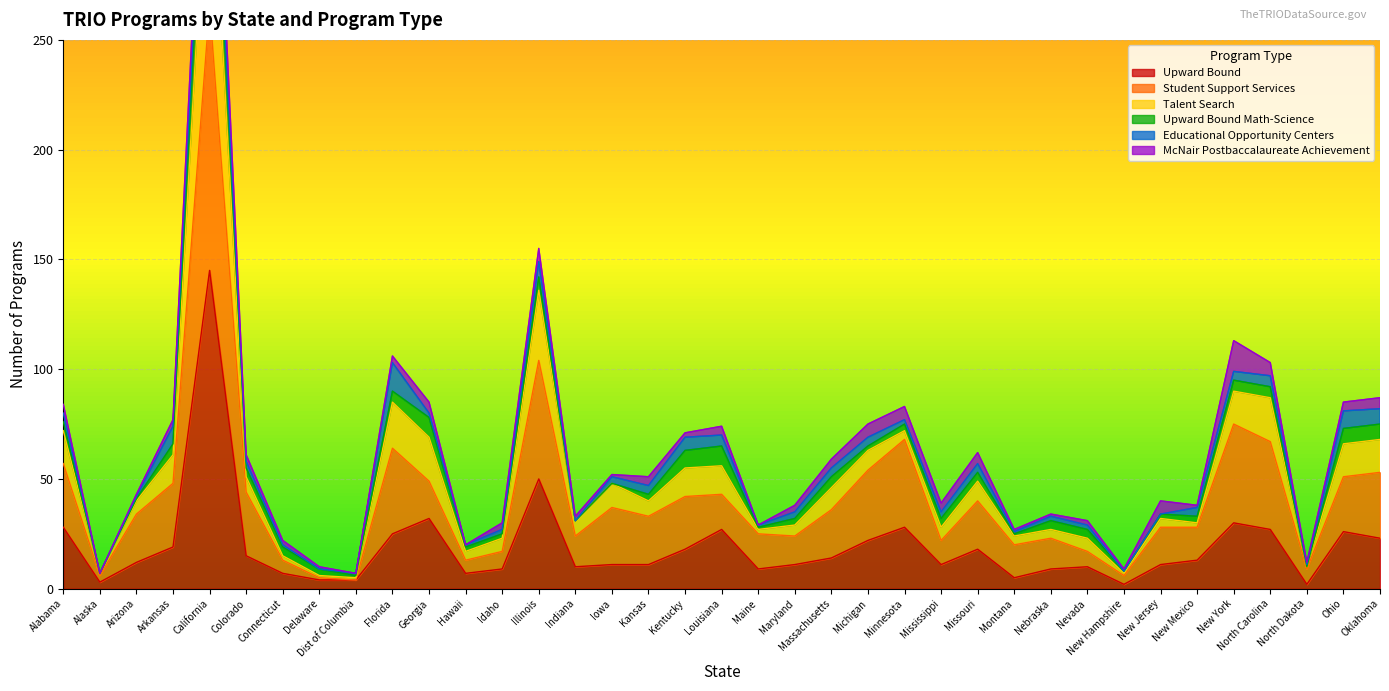

What is the difference between the Upward Bound values at North Dakota and Michigan?

20